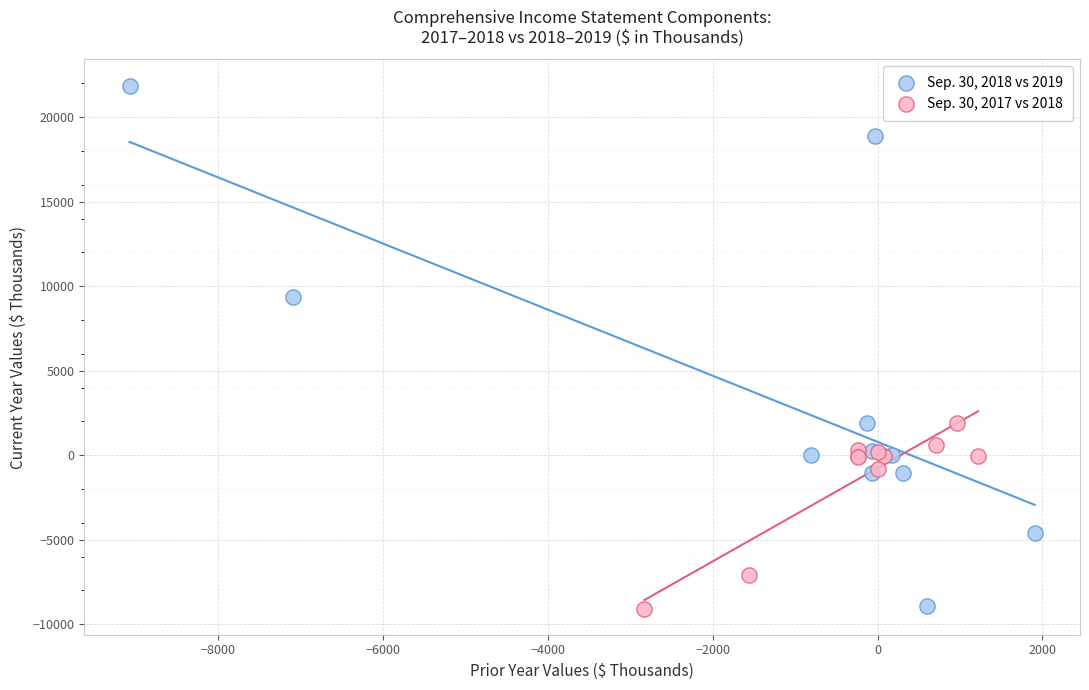

What are all the series names shown in the legend?

Sep. 30, 2018 vs 2019, Sep. 30, 2017 vs 2018